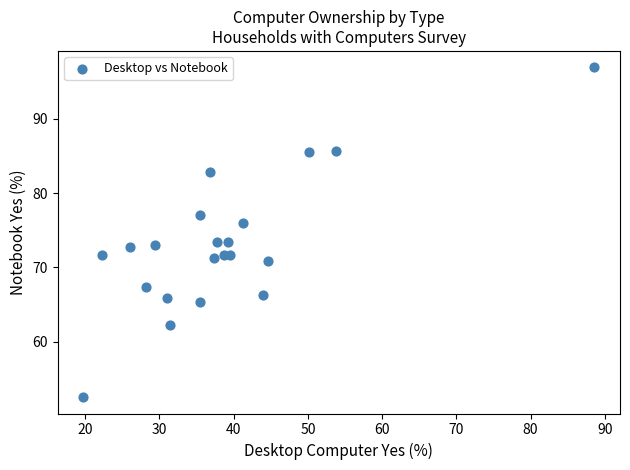

What is the range of Y values (max minus min)?

44.4